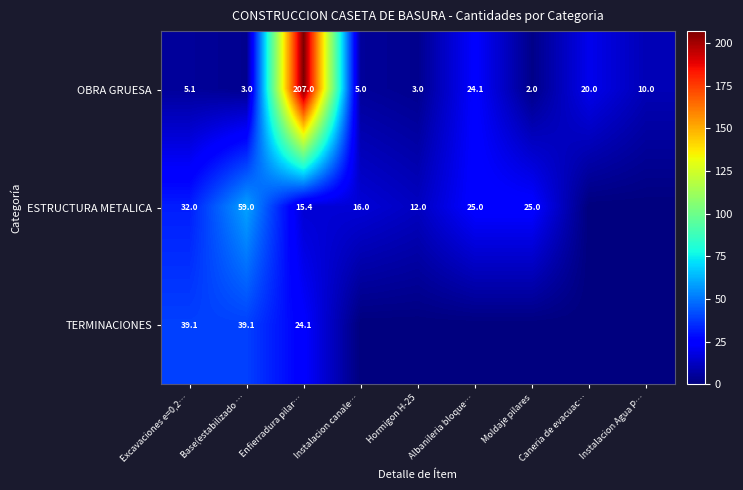

The ESTRUCTURA METALICA series shows 39.3 at Base(estabilizado …. True or false?

False